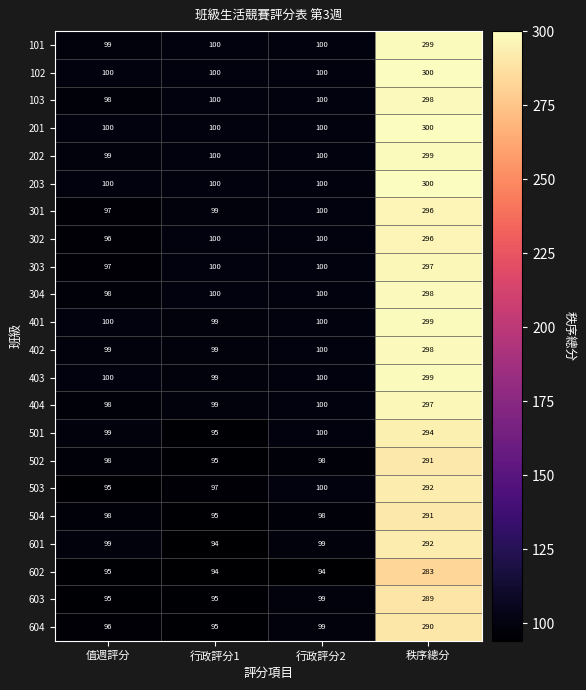

True or false: 504 has a value of 98 at 行政評分2.

True